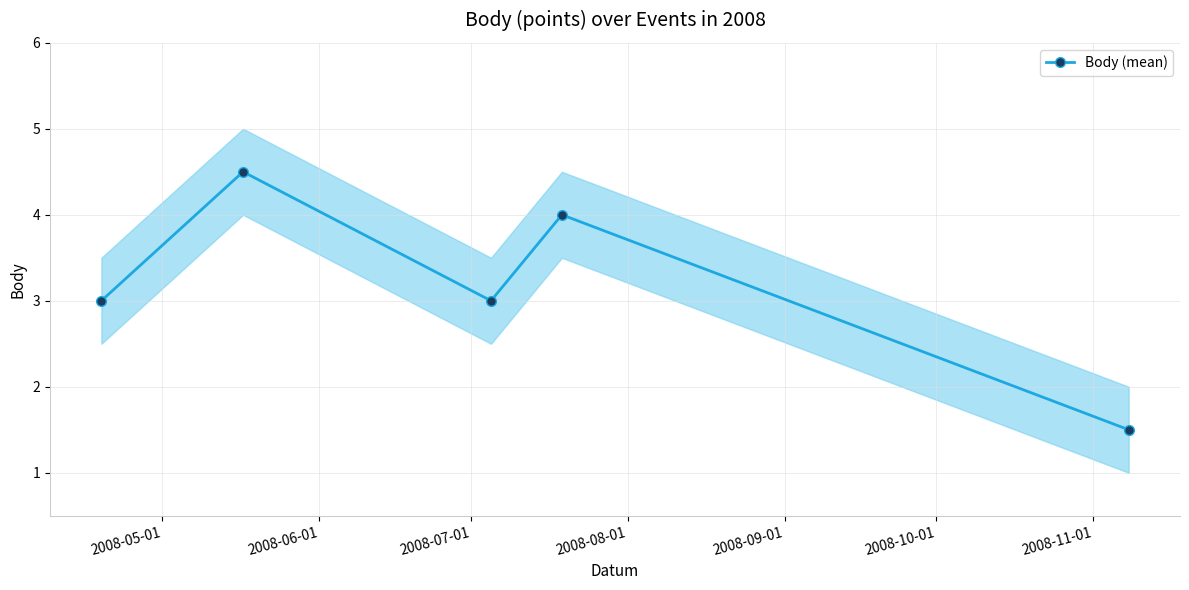

What is the value of the Body (mean) point at the 5th from the left?

1.5